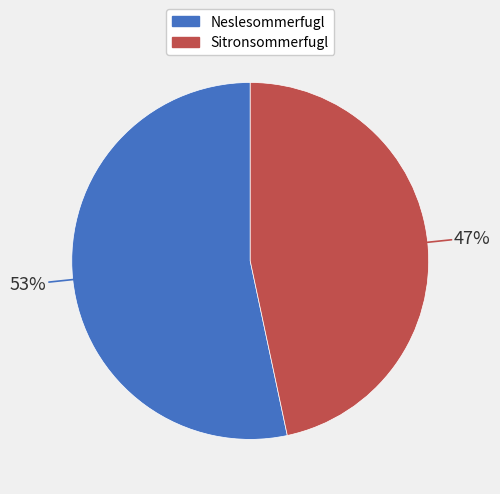

To the nearest percent, what is the combined percentage of Sitronsommerfugl and Neslesommerfugl?

100%